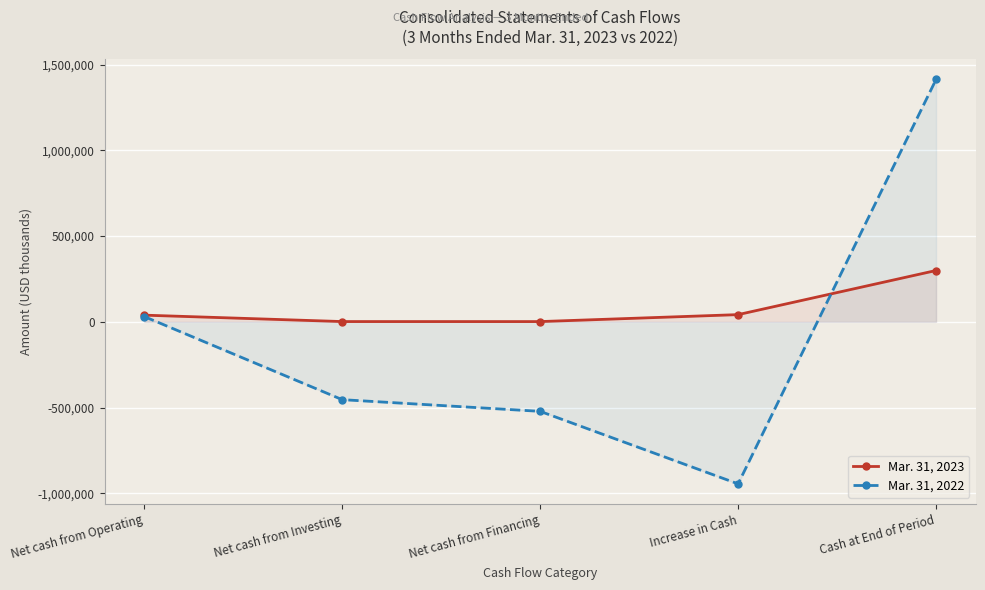

What is the value of the Mar. 31, 2023 point at the 5th from the left?

299503